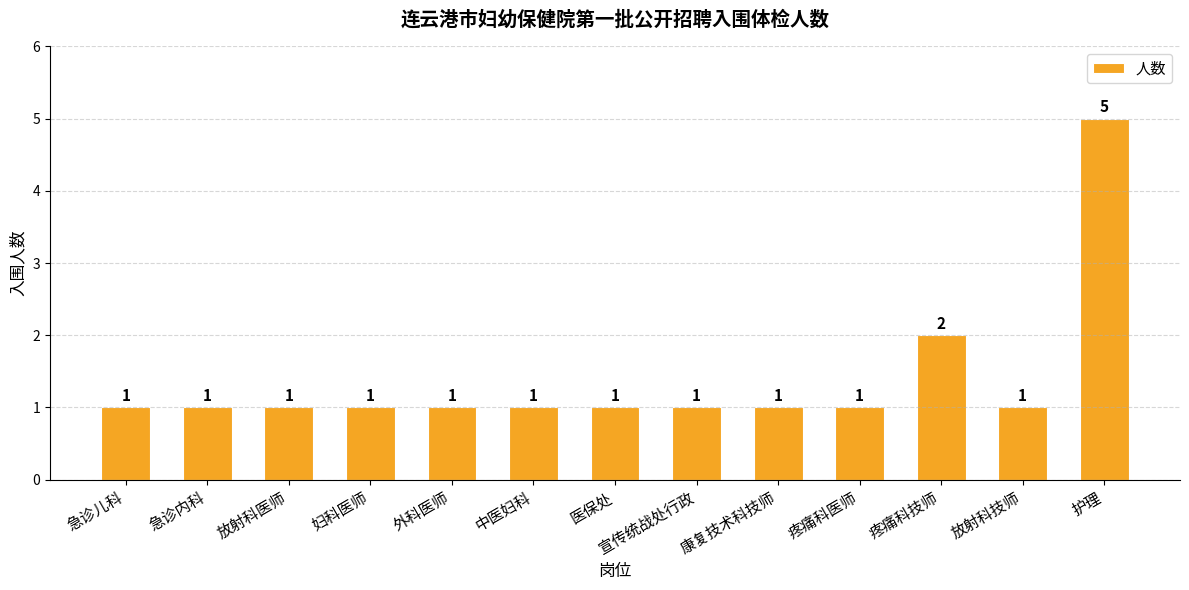

What is the sum of all values?

18